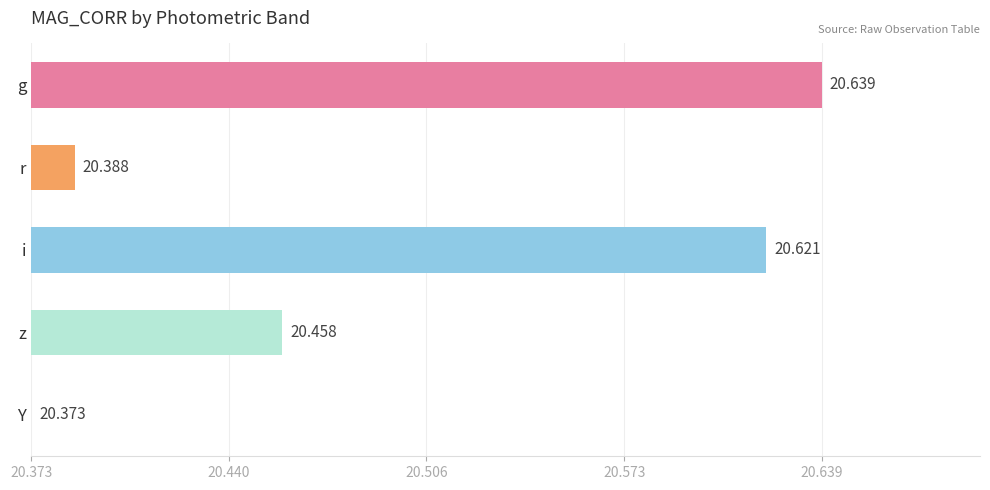

Are the bars horizontal?

Yes